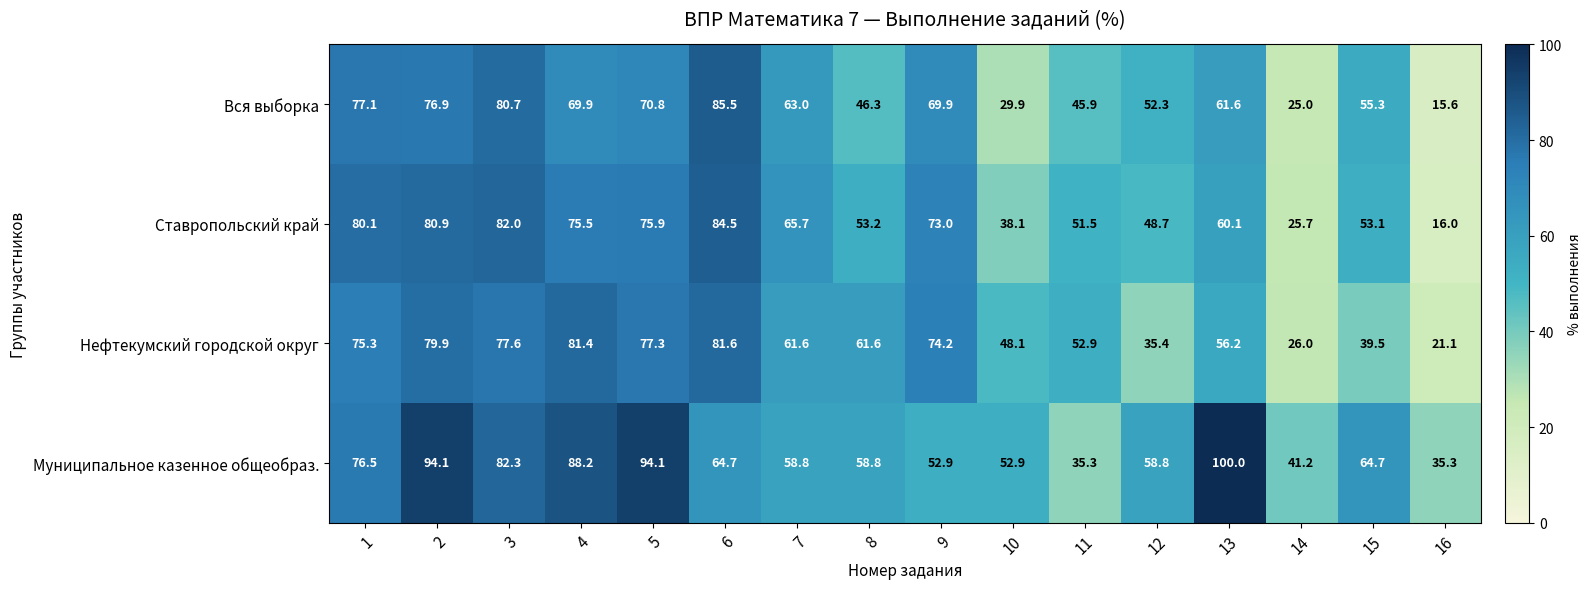

The Ставропольский край series shows 50.4 at 10. True or false?

False